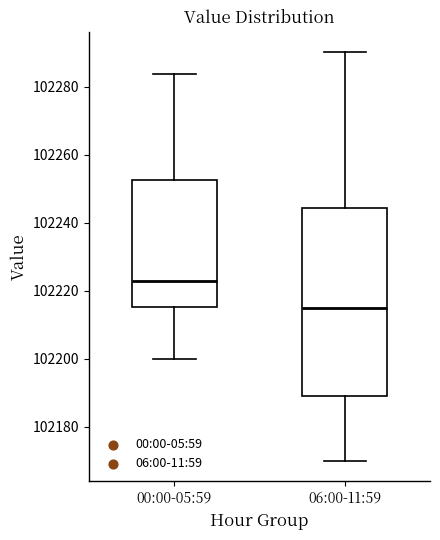

Where does the upper whisker of the box for 06:00-11:59 end on the y-axis? The values are not printed on the chart, so give them approximately, as read against the axis.

102290